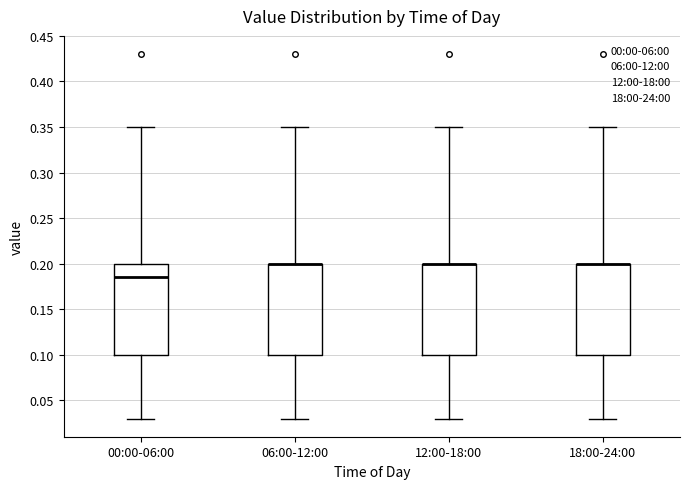

Reading left to right, transcribe this box plot: for each box, give where its median line is, the range the box spans, and where its two whiskers end, as read against the y-axis. The values are not printed on the chart, so give them approximately, as read against the axis.

00:00-06:00: median 0.185, box 0.100 to 0.200, whiskers 0.030 to 0.350
06:00-12:00: median 0.200 (drawn on the box's upper edge), box 0.100 to 0.200, whiskers 0.030 to 0.350
12:00-18:00: median 0.200 (drawn on the box's upper edge), box 0.100 to 0.200, whiskers 0.030 to 0.350
18:00-24:00: median 0.200 (drawn on the box's upper edge), box 0.100 to 0.200, whiskers 0.030 to 0.350